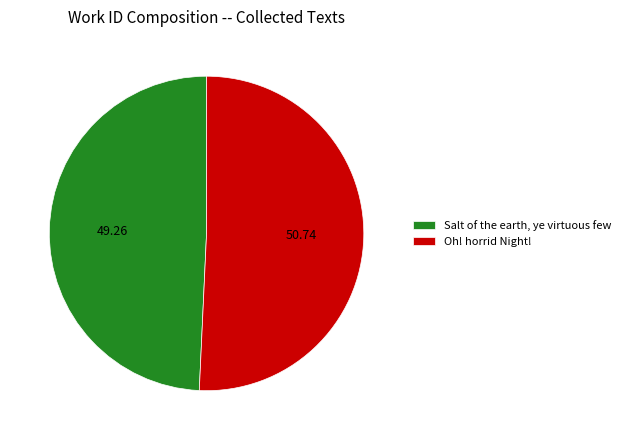

Is the sum of Salt of the earth, ye virtuous few and Oh! horrid Night! greater than half?

Yes